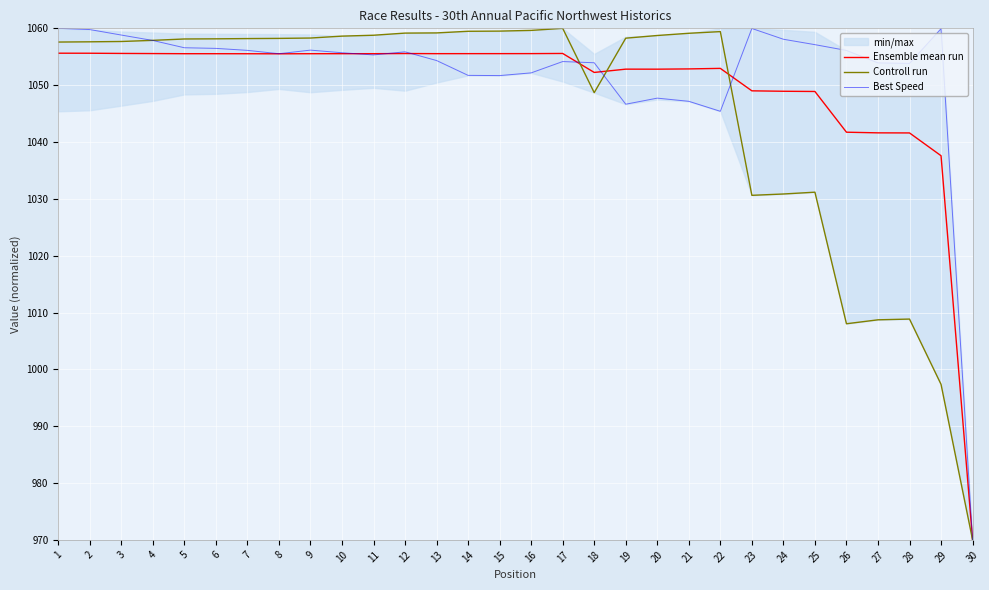

What is the difference between the second highest and minimum values in the Controll run series?

89.6